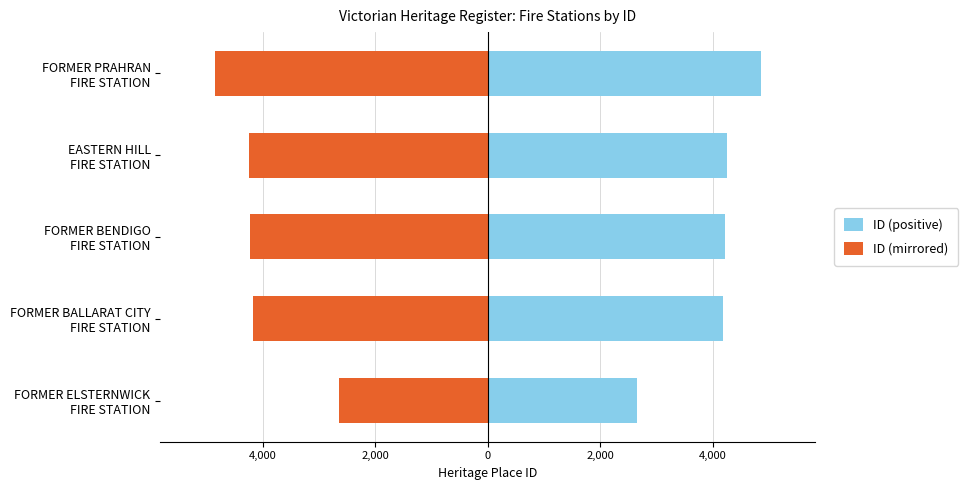

At FORMER ELSTERNWICK FIRE STATION, list the series in order from smallest to largest.

ID (mirrored), ID (positive)